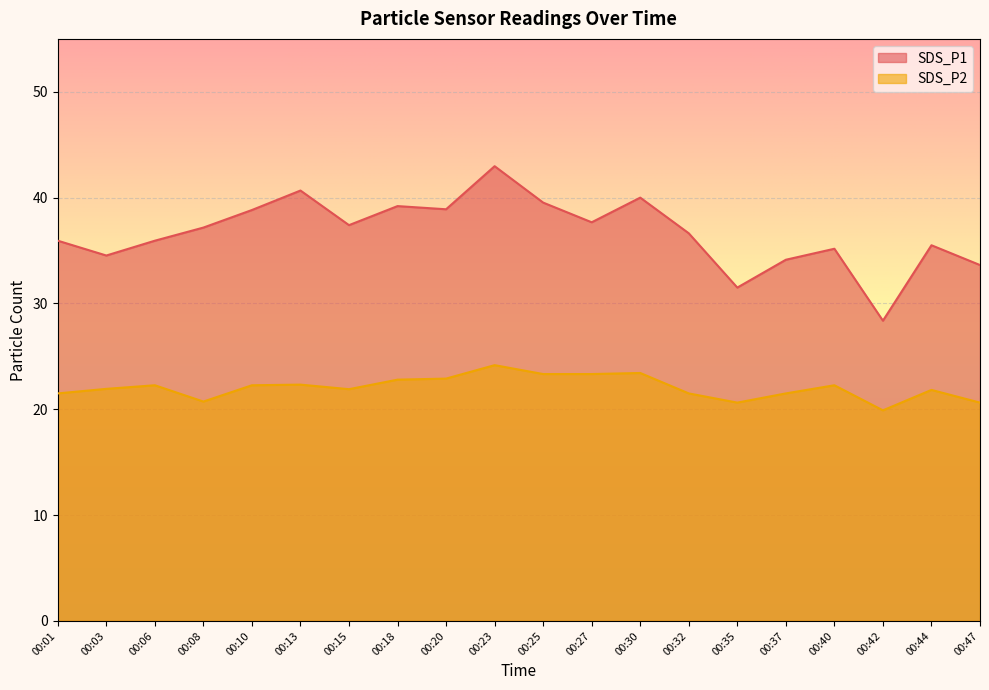

In SDS_P1, how many points are higher than both neighbors (excluding endpoints)?

6